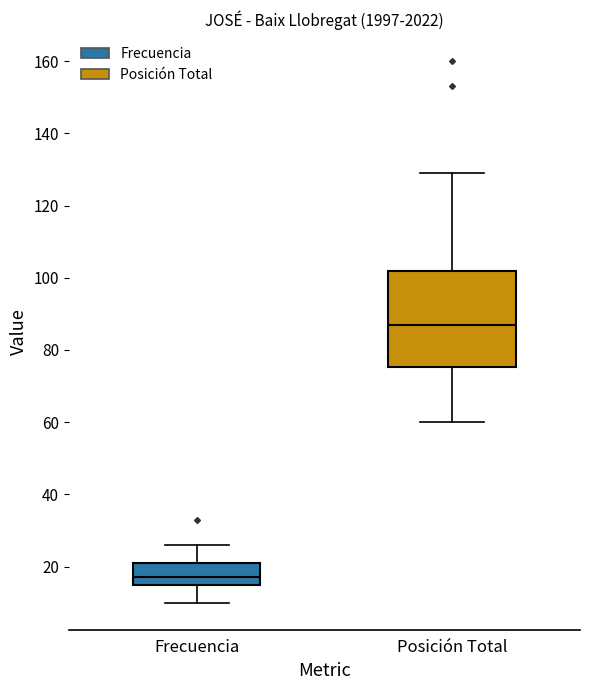

Which box's median line is the highest?

Posición Total